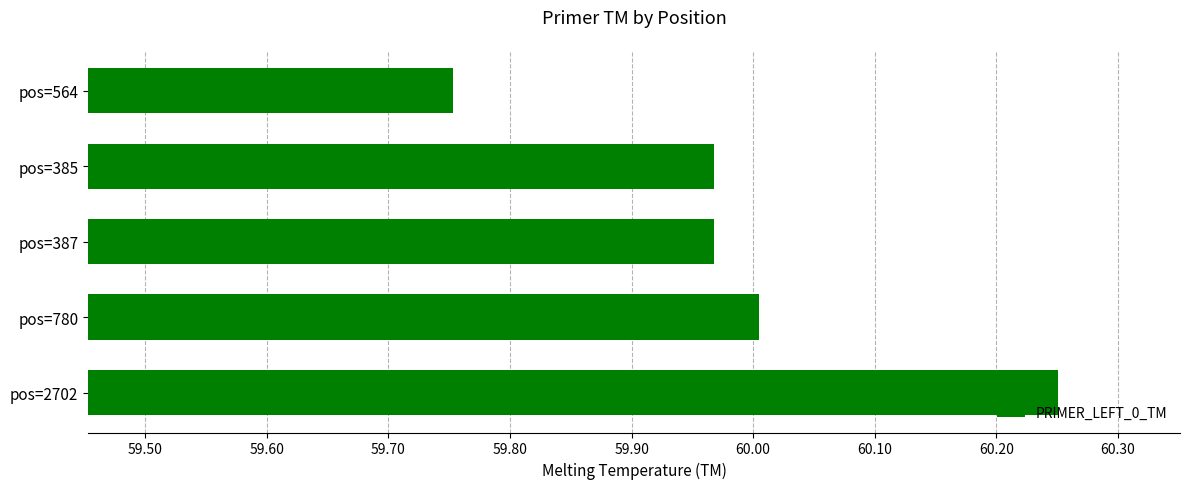

What is the sum of all values?

299.9